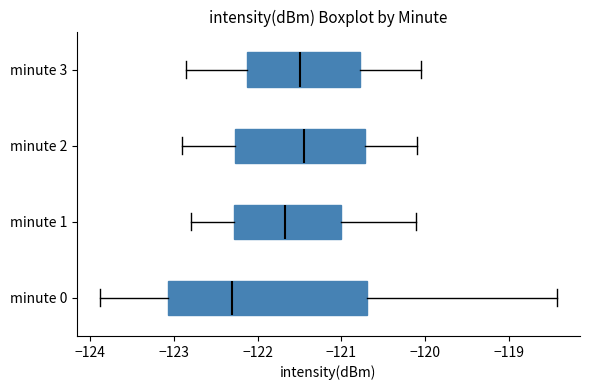

Reading bottom to top, read every box against the x-axis: the position of its median line, the range the box covers, and the ends of its whiskers. The values are not printed on the chart, so give them approximately, as read against the axis.

minute 0: median -122.3, box -123.1 to -120.7, whiskers -123.9 to -118.4
minute 1: median -121.7, box -122.3 to -121.0, whiskers -122.8 to -120.1
minute 2: median -121.4, box -122.3 to -120.7, whiskers -122.9 to -120.1
minute 3: median -121.5, box -122.1 to -120.8, whiskers -122.8 to -120.0